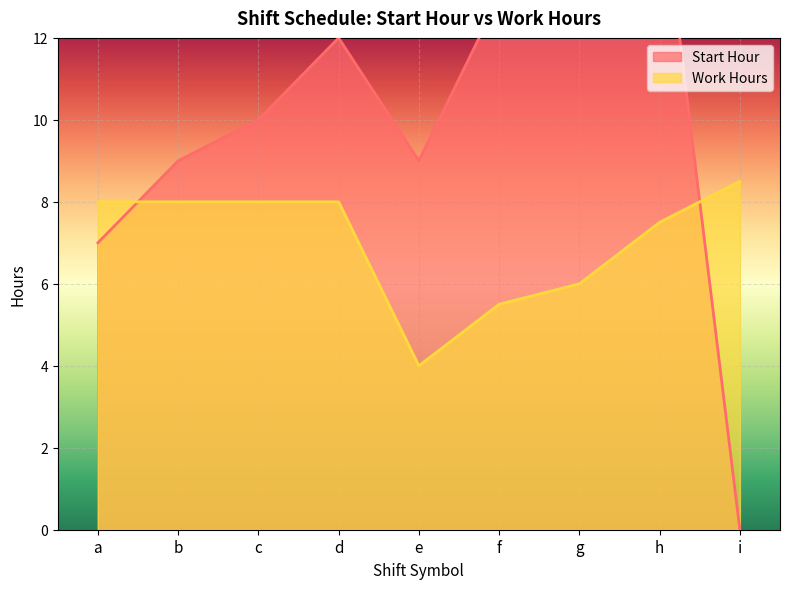

How many data points in Work Hours are above 8?

1